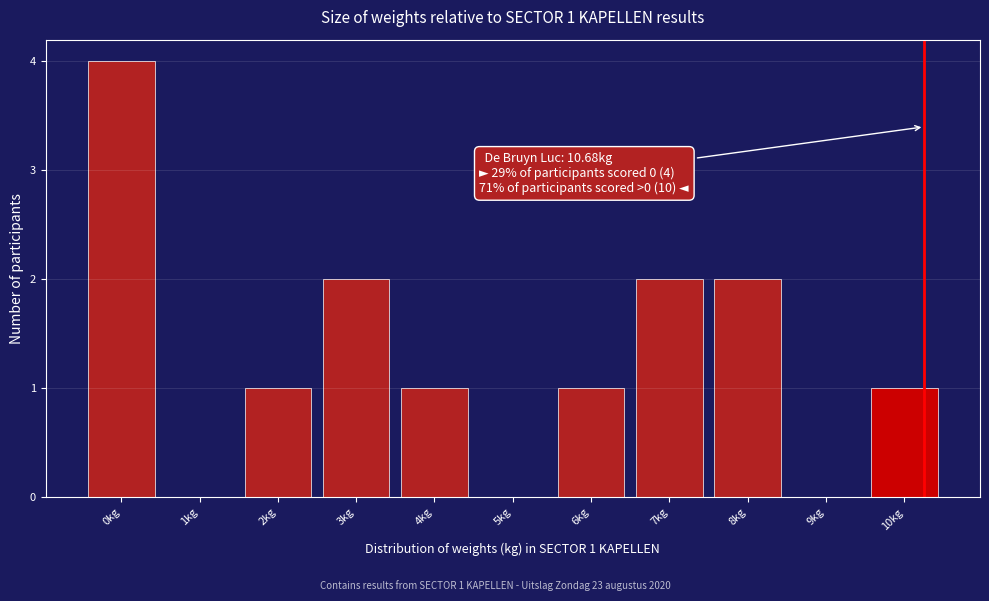

Reading left to right, list all the values displayed in this chart.

0kg=4	1kg=0	2kg=1	3kg=2	4kg=1	5kg=0	6kg=1	7kg=2	8kg=2	9kg=0	10kg=1